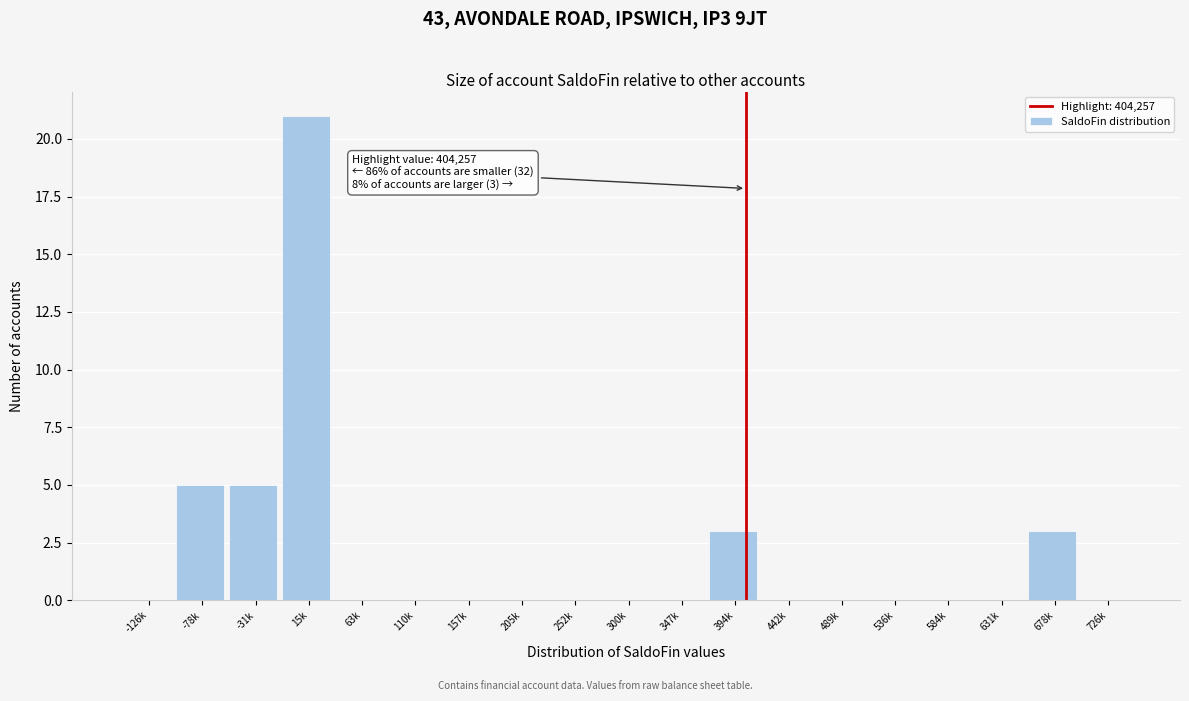

Reading left to right, list all the values displayed in this chart.

-126k=0	-78k=5	-31k=5	15k=21	63k=0	110k=0	157k=0	205k=0	252k=0	300k=0	347k=0	394k=3	442k=0	489k=0	536k=0	584k=0	631k=0	678k=3	726k=0